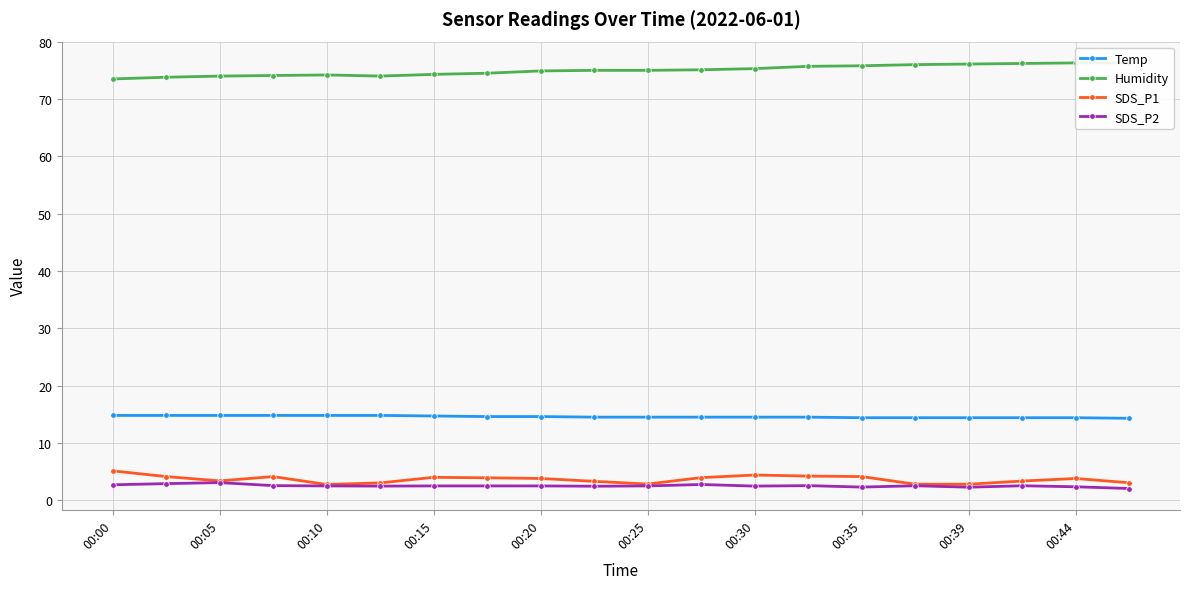

At which category does the chart reach its minimum across all series?

19